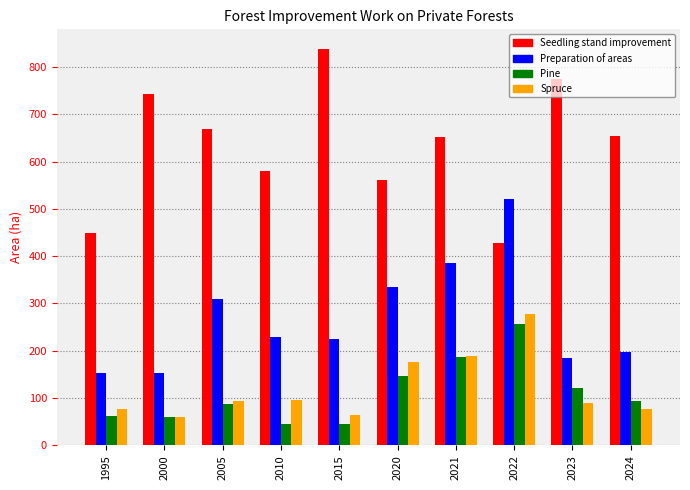

The Seedling stand improvement series shows 837.5 at 2015. True or false?

True